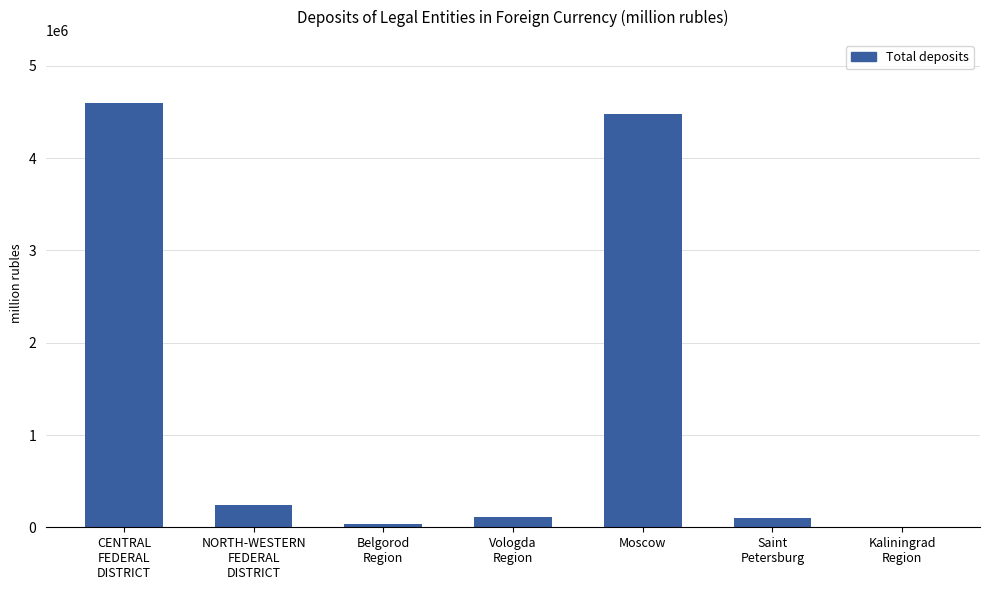

What is the sum of the values at Moscow and CENTRAL
FEDERAL
DISTRICT?

9073603